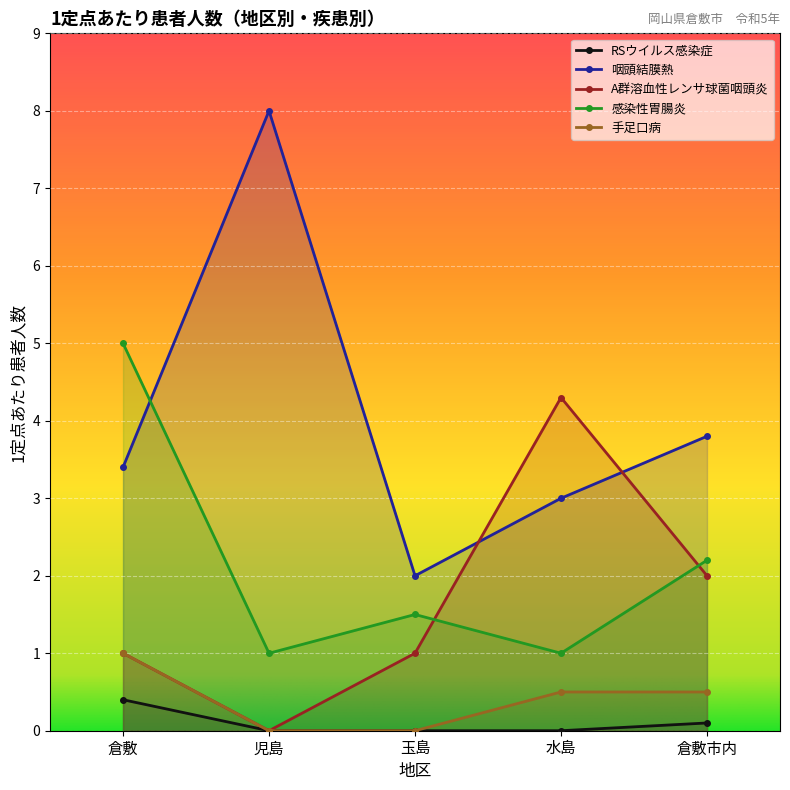

At which category is the sum across all series the highest?

倉敷